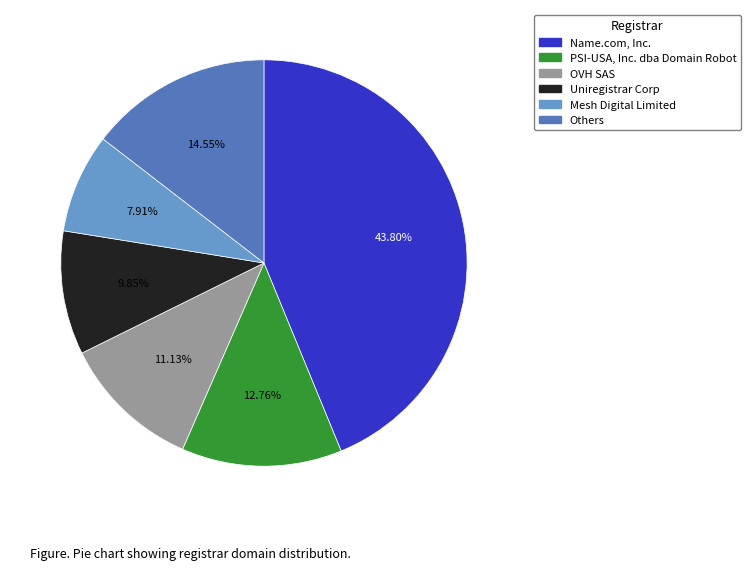

Is there any slice that represents more than half of the pie?

No